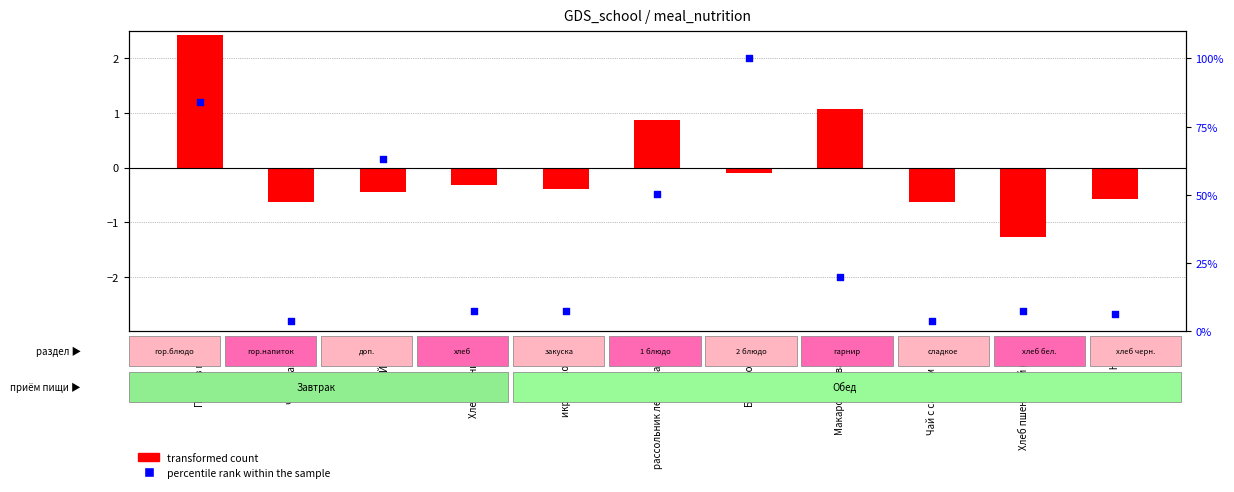

Which series contains the highest Y value?

percentile rank within the sample